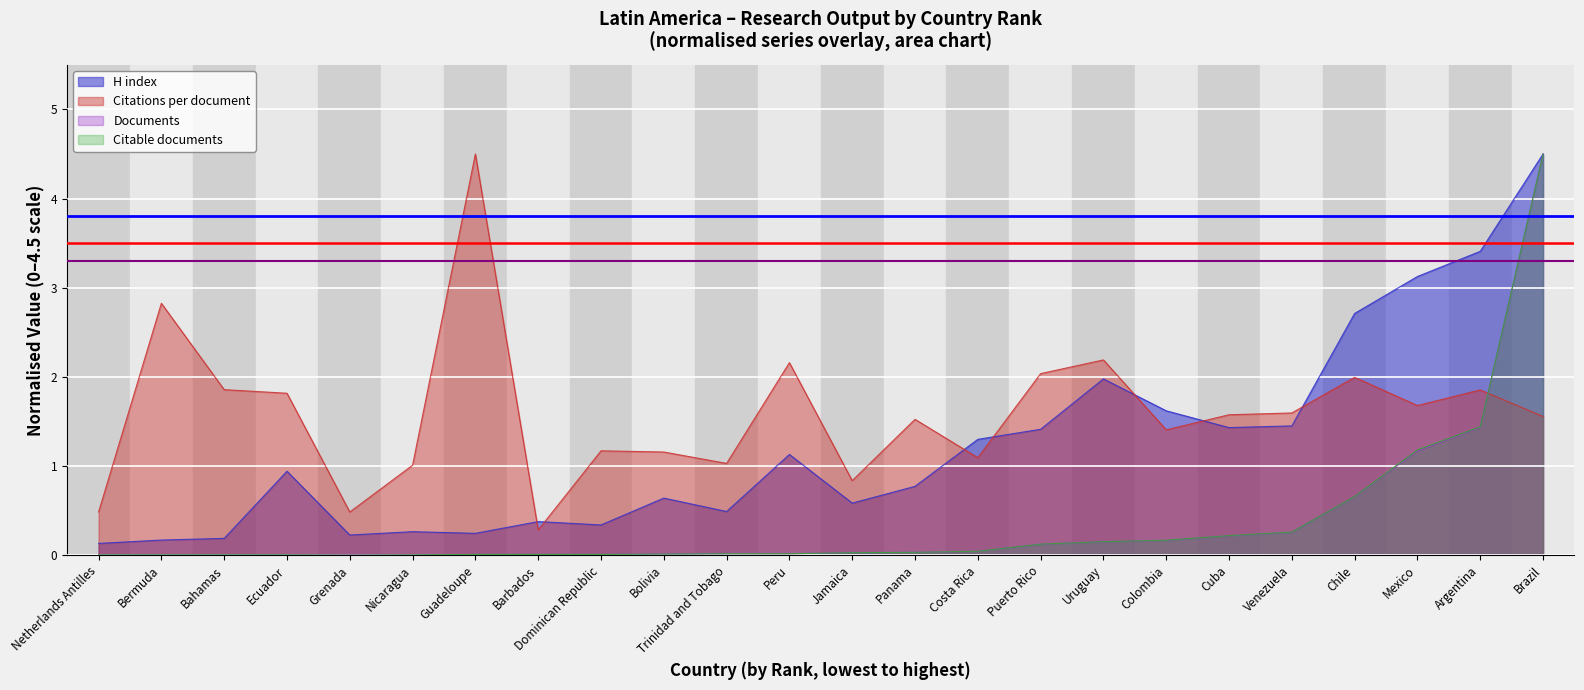

At which label does H index threshold reach its minimum?

Netherlands Antilles